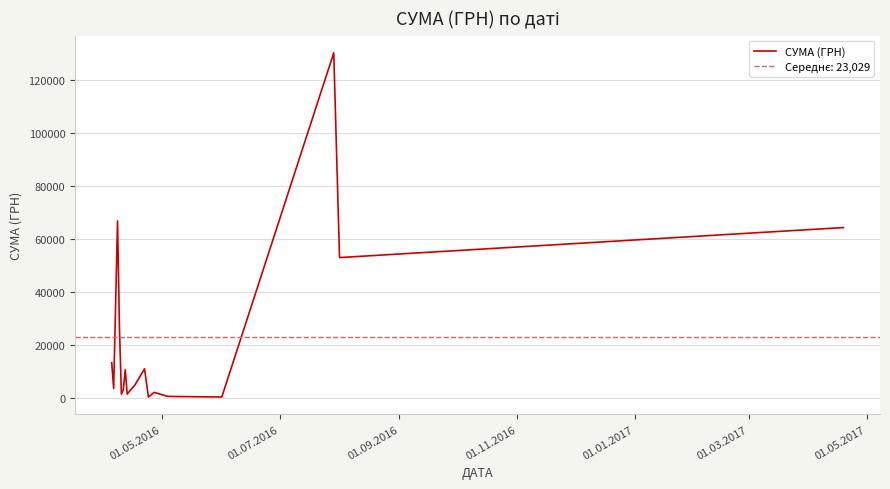

How many interior local valleys (lower than both neighbors) does the data have?

6